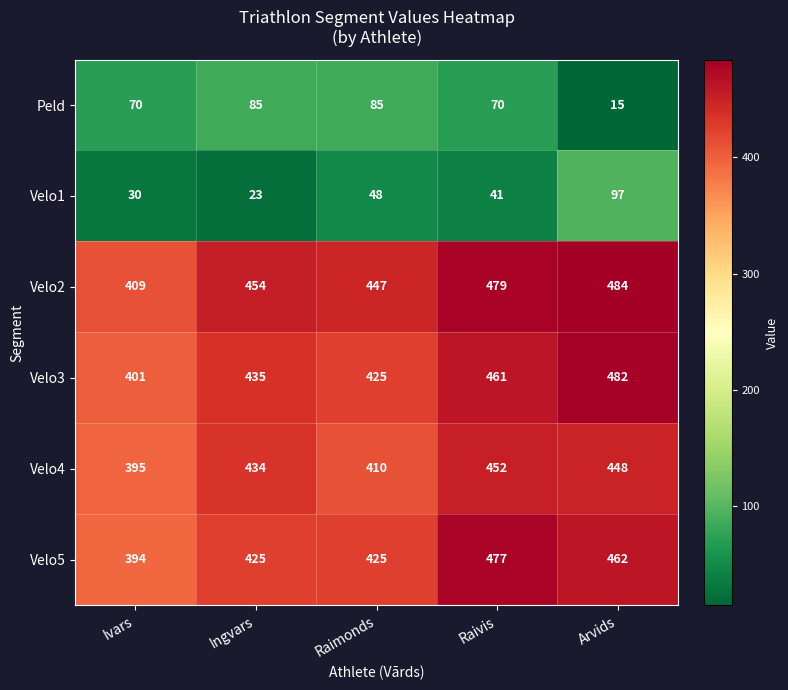

Count the number of data series in this chart.

6